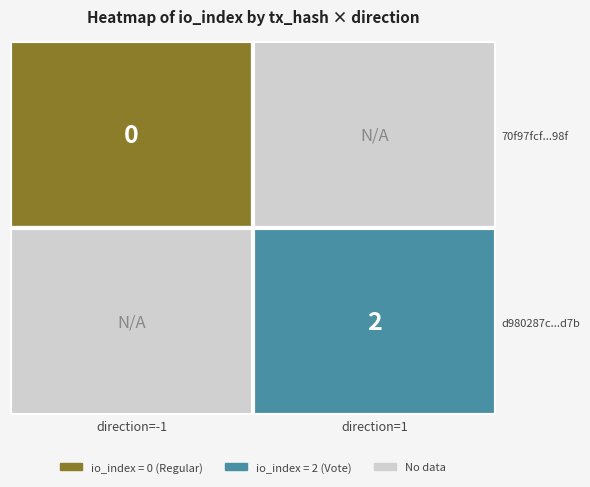

The d980287c3f3e393d1c38d279416872fd5d678d7 series shows 1 at io_index. True or false?

False